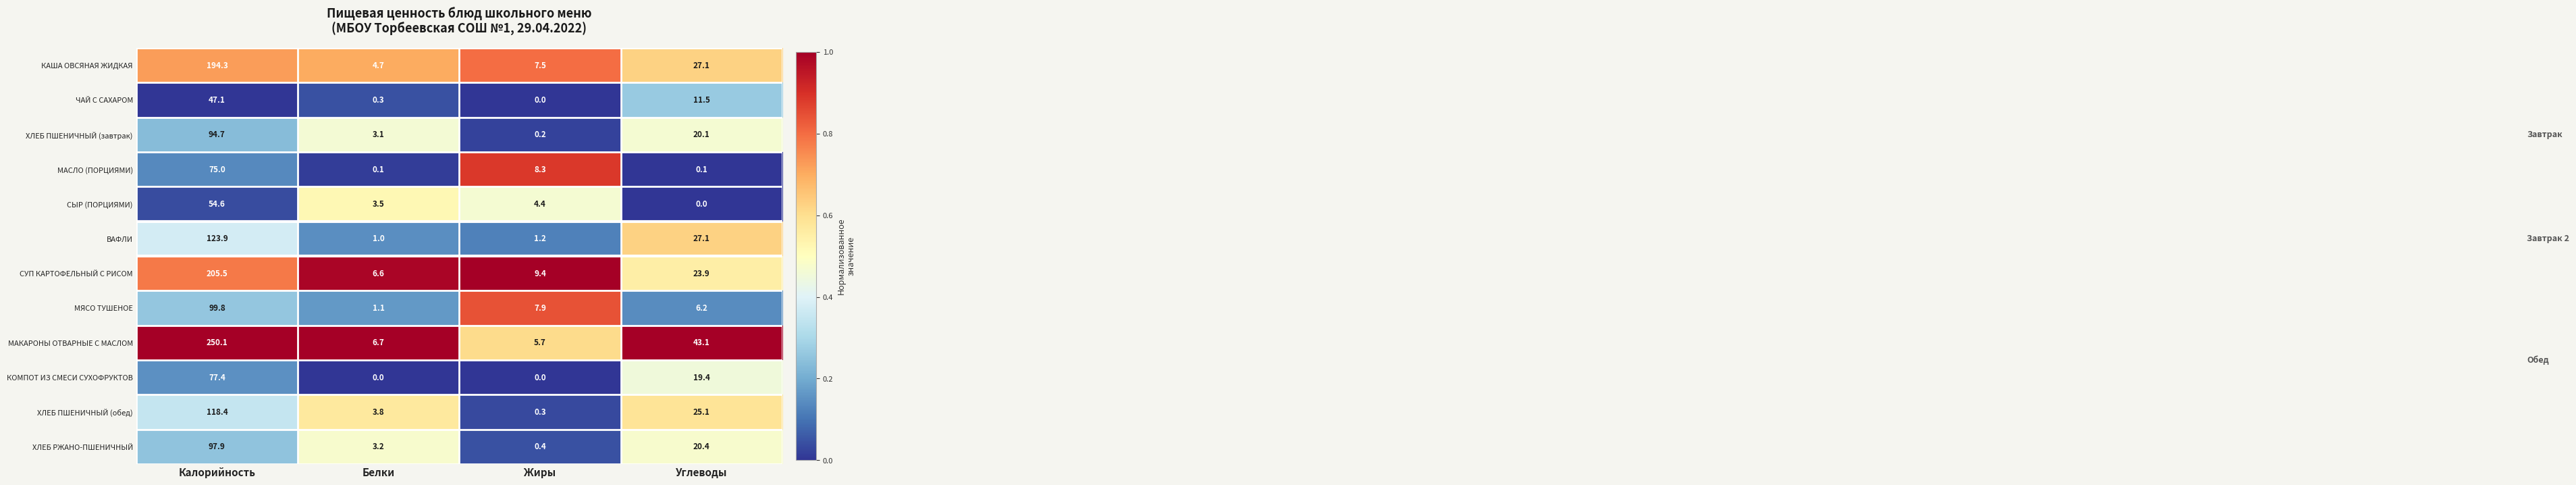

Is it true that ХЛЕБ РЖАНО-ПШЕНИЧНЫЙ equals 97.9 at Калорийность?

True